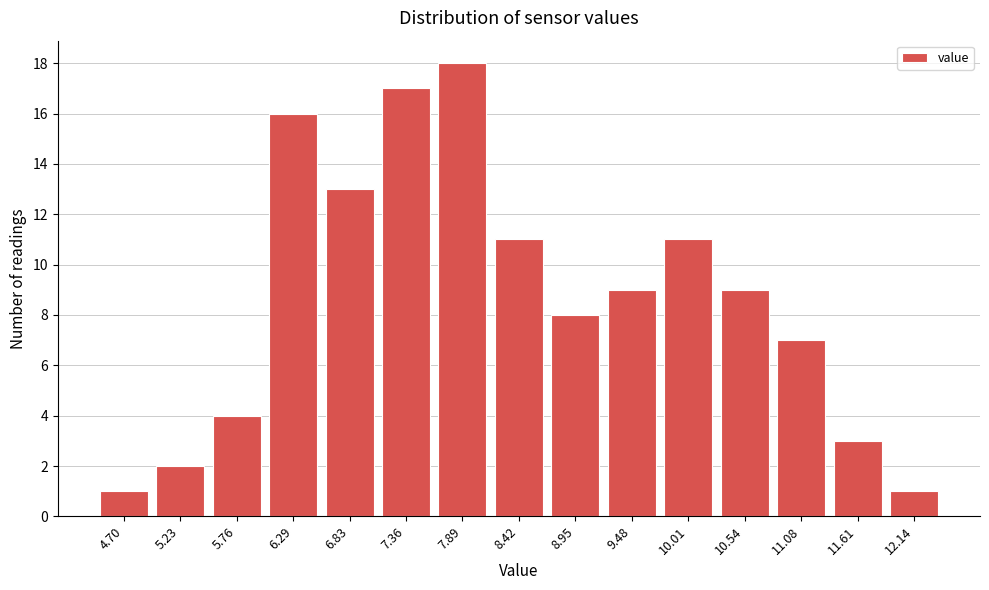

Reading right to left, list all the values displayed in this chart.

1	3	7	9	11	9	8	11	18	17	13	16	4	2	1